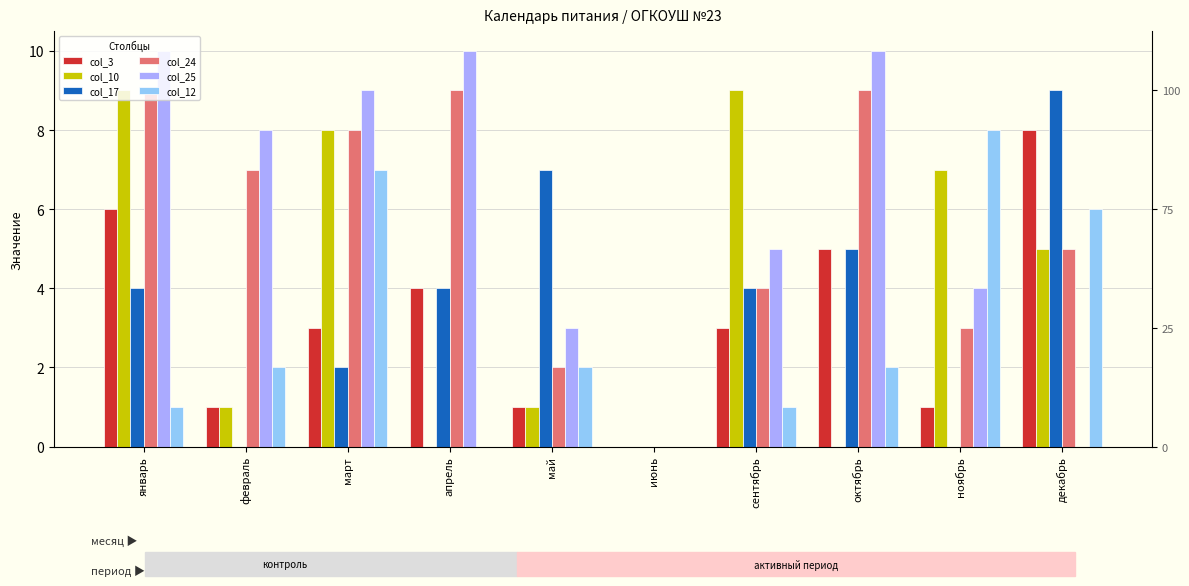

What is the approximate value of col_10 at май?

1